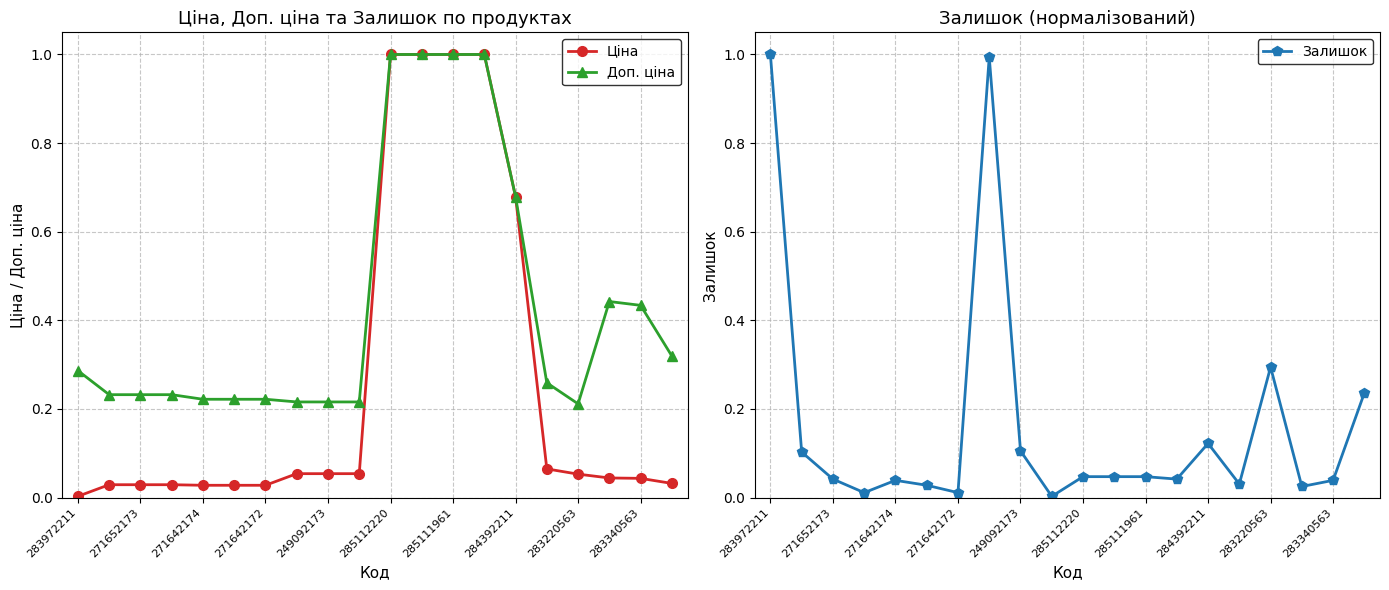

Which category has the lowest value in the Ціна series?

283972211